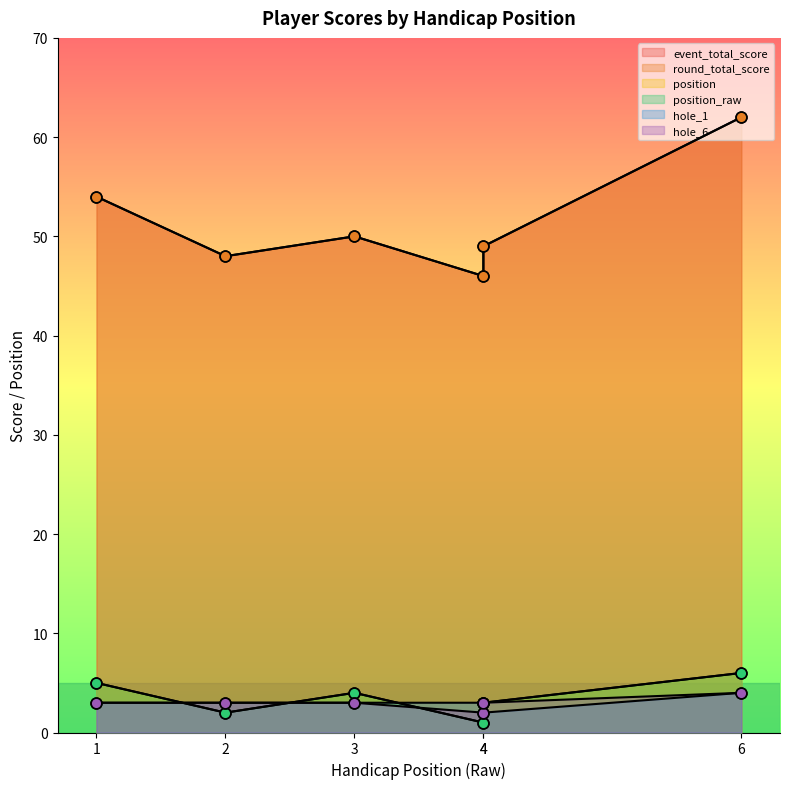

Which series has the largest total across all categories?

event_total_score